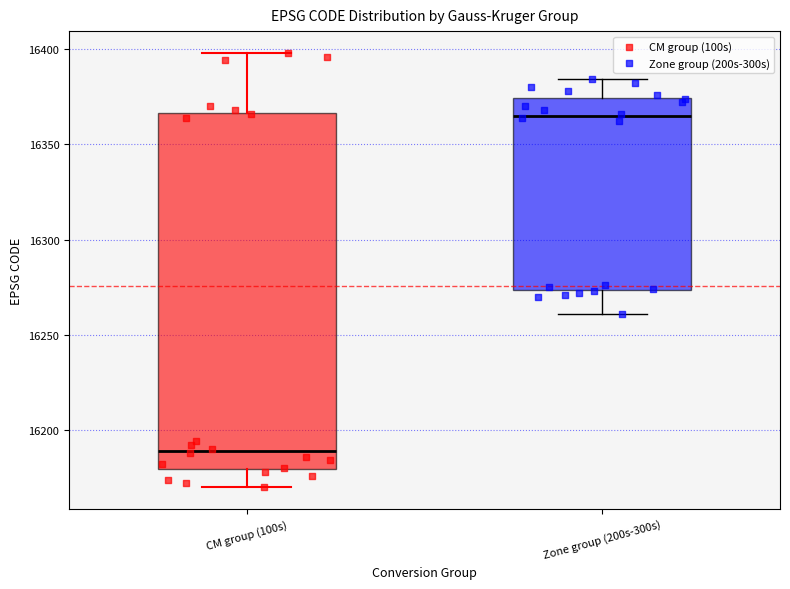

Reading left to right, transcribe this box plot: for each box, give where its median line is, the range the box spans, and where its two whiskers end, as read against the y-axis. The values are not printed on the chart, so give them approximately, as read against the axis.

CM group (100s): median 16190, box 16180 to 16365, whiskers 16170 to 16400
Zone group (200s-300s): median 16365, box 16275 to 16375, whiskers 16260 to 16385